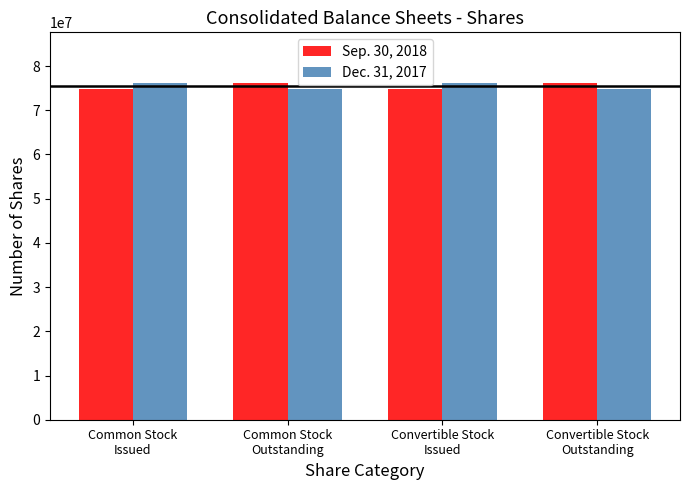

What is the spread (max minus min) of values at Common Stock
Issued?

1333923